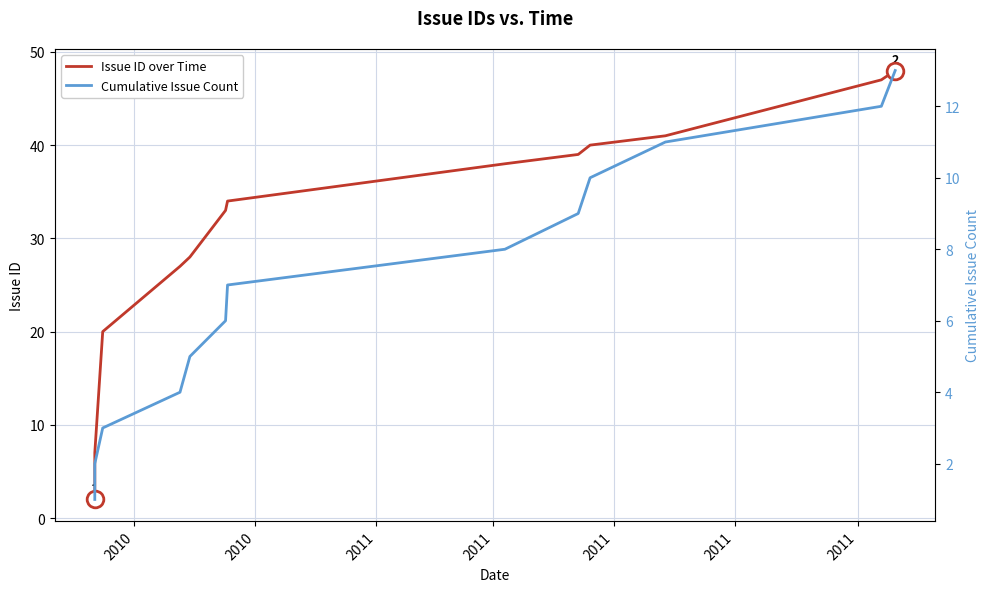

True or false: Issue ID over Time has a value of 65 at 9.

False